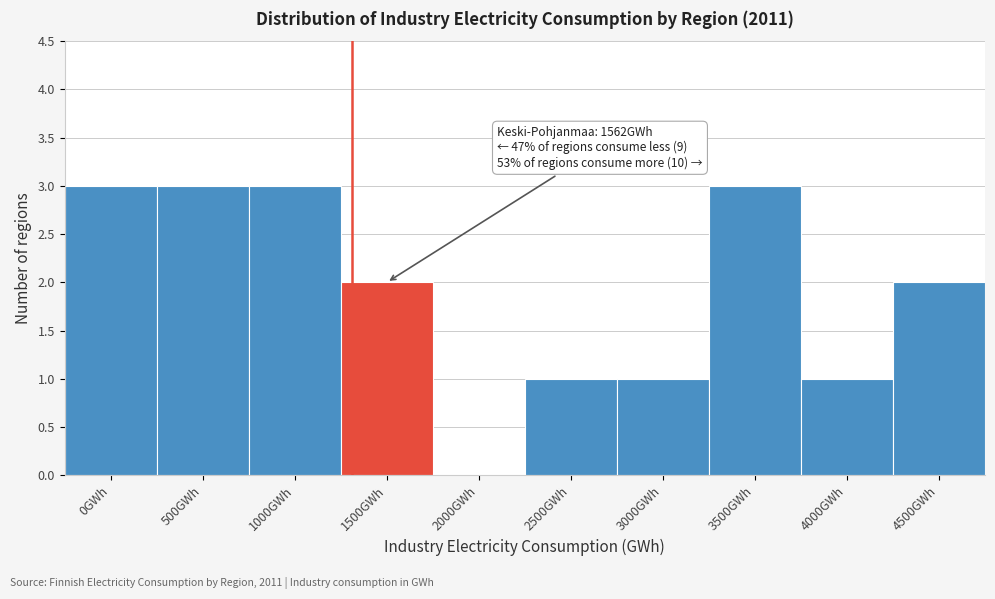

Reading right to left, what are all the values shown in this chart?

4500GWh=2	4000GWh=1	3500GWh=3	3000GWh=1	2500GWh=1	2000GWh=0	1500GWh=2	1000GWh=3	500GWh=3	0GWh=3